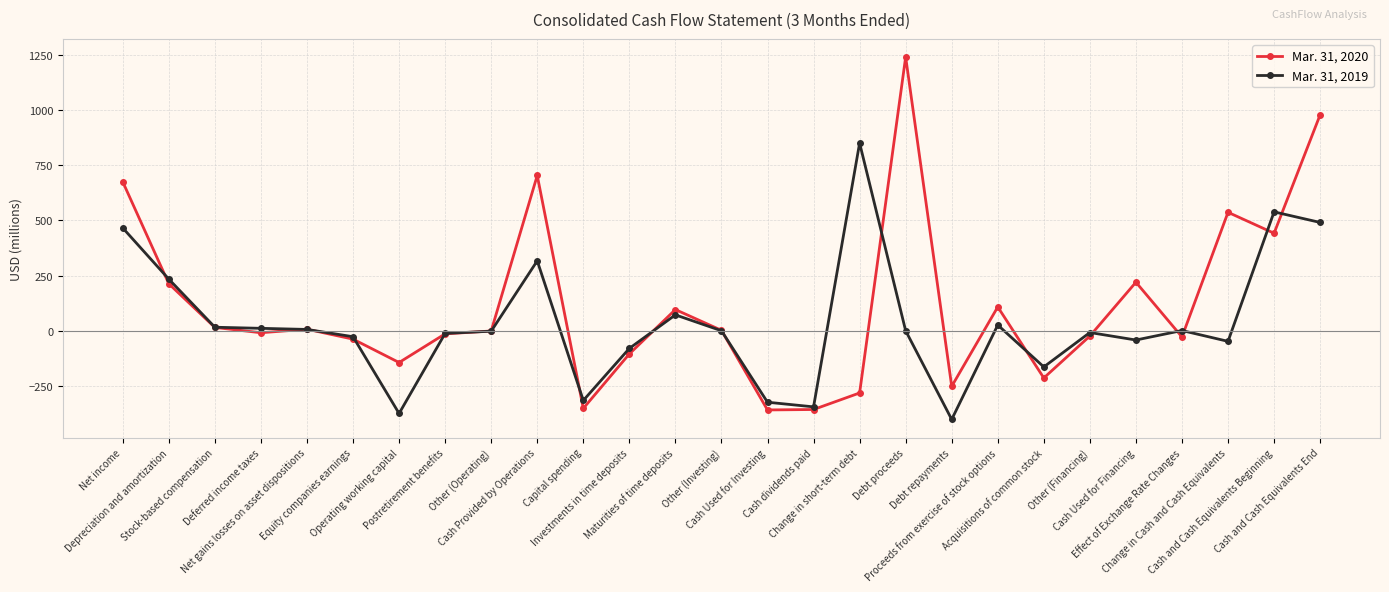

List the series in order of their overall mean, lowest first.

Mar. 31, 2019, Mar. 31, 2020